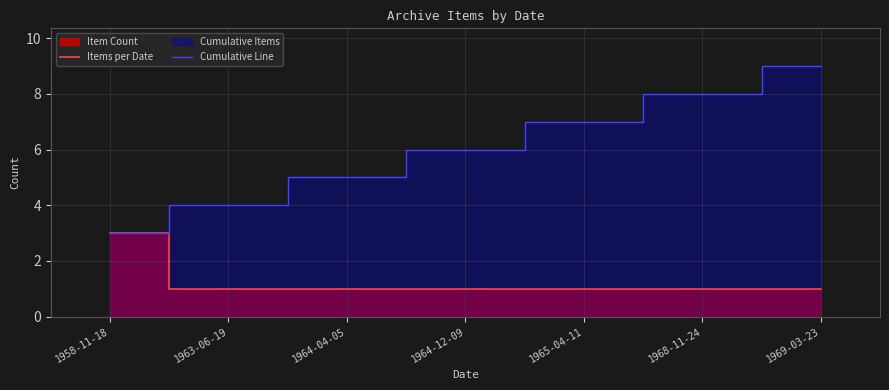

Which series has the largest range (max minus min)?

Cumulative Line